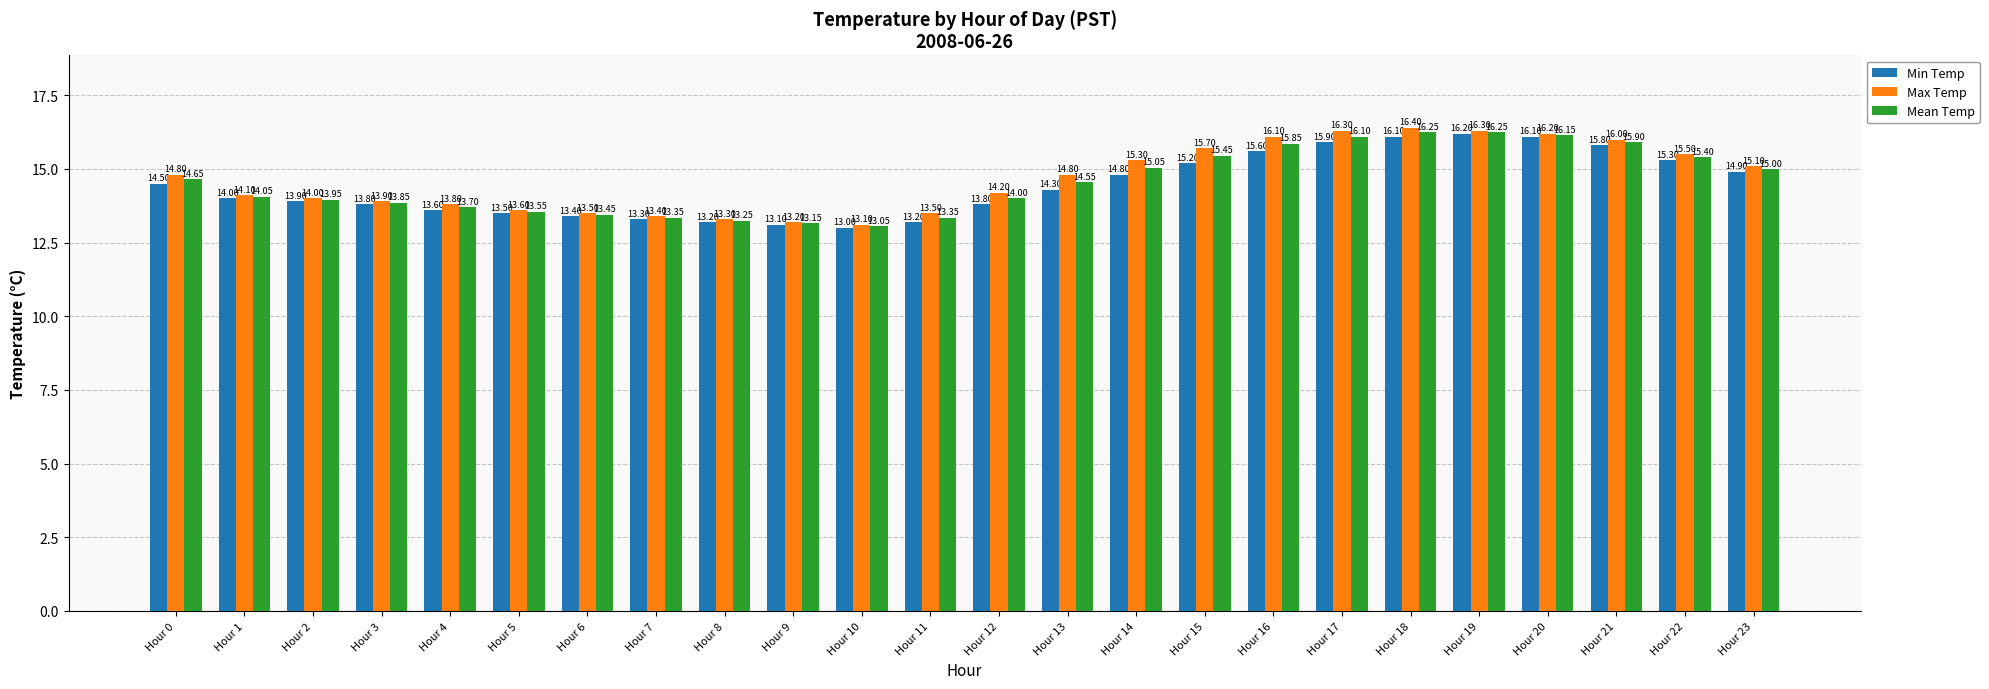

Rank the series by their average value, from highest to lowest.

Max Temp, Mean Temp, Min Temp